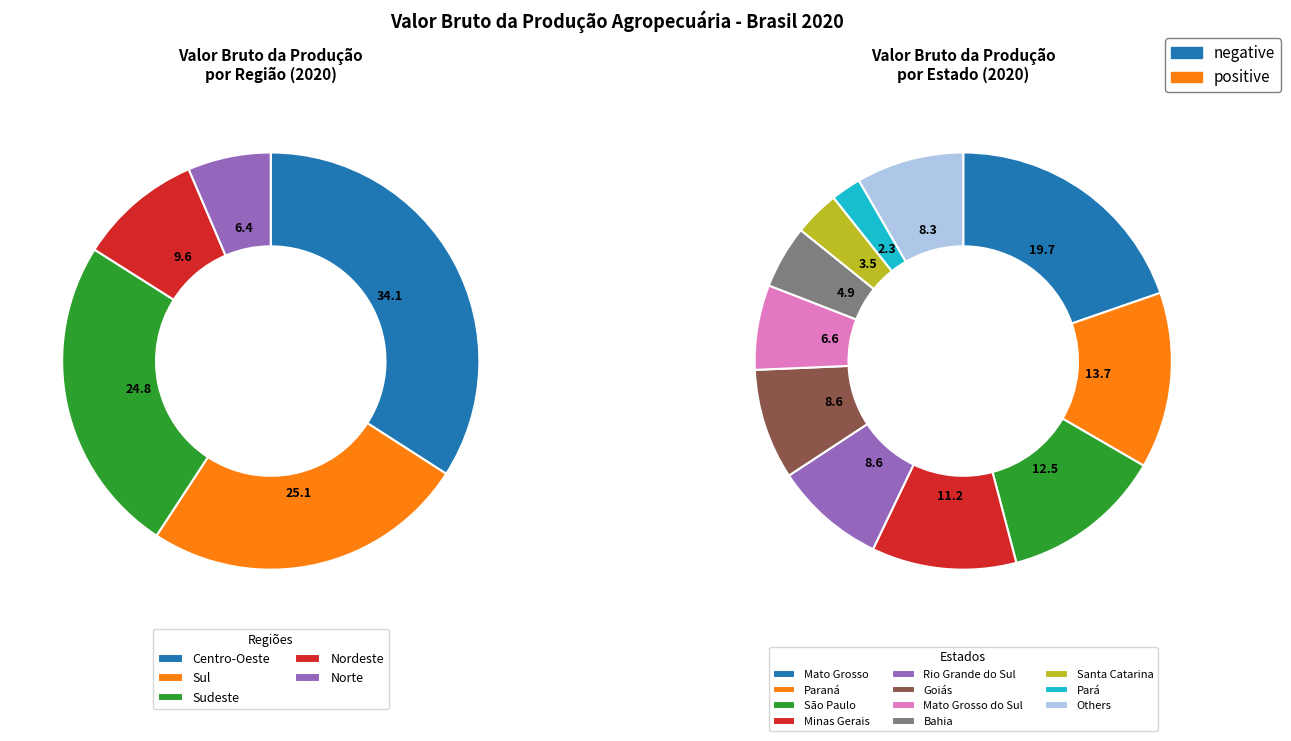

The Sul slice represents 16% of the pie. True or false?

False